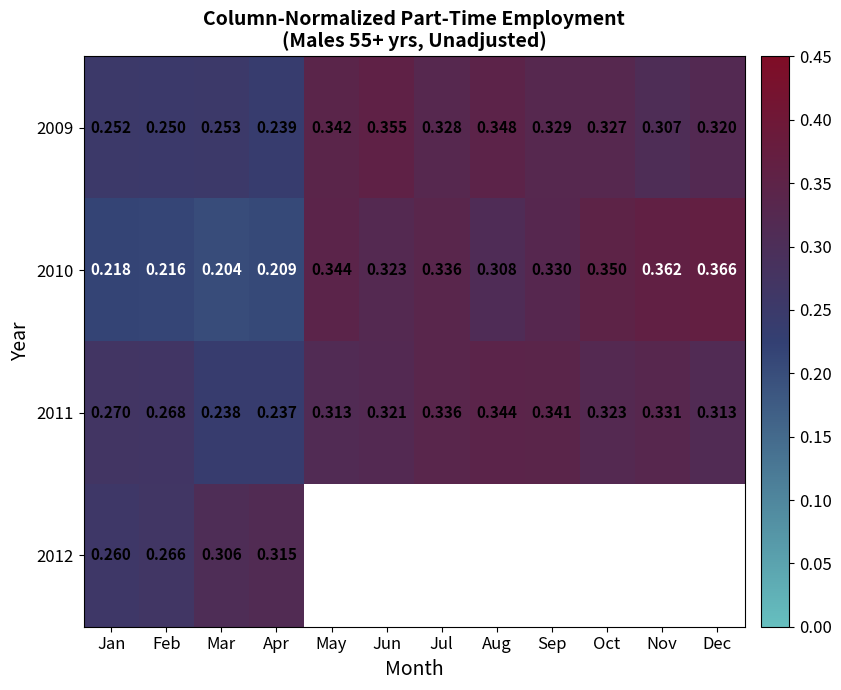

The value of 2011 at Jul is 0.2. True or false?

False